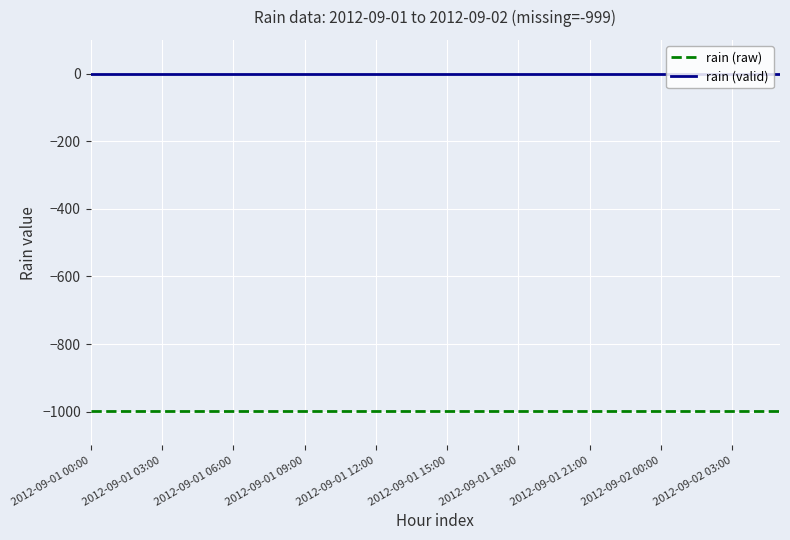

True or false: rain (raw) and rain (valid) cross at least once.

False